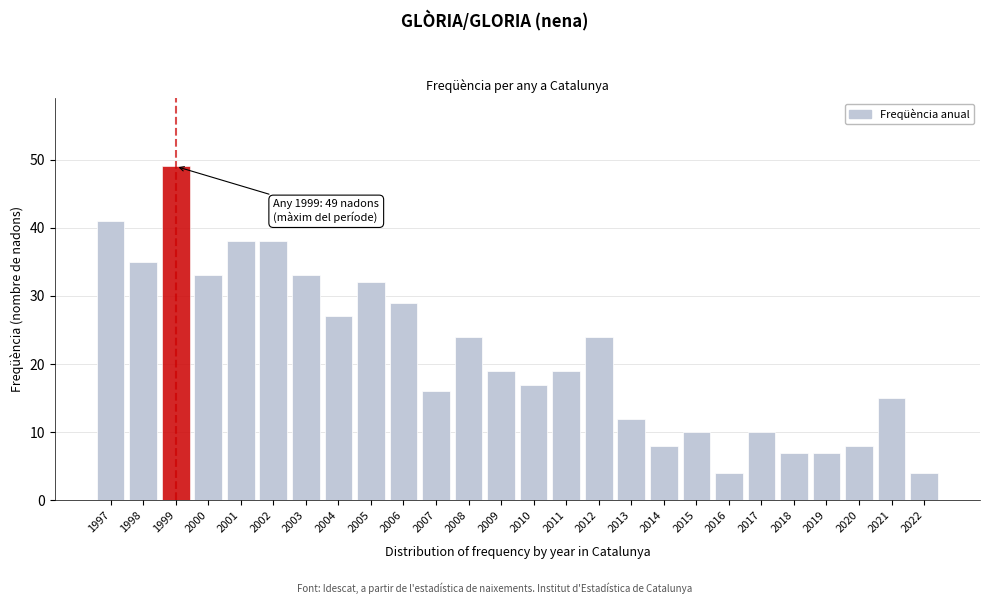

Reading left to right, what are all the values shown in this chart?

41	35	49	33	38	38	33	27	32	29	16	24	19	17	19	24	12	8	10	4	10	7	7	8	15	4